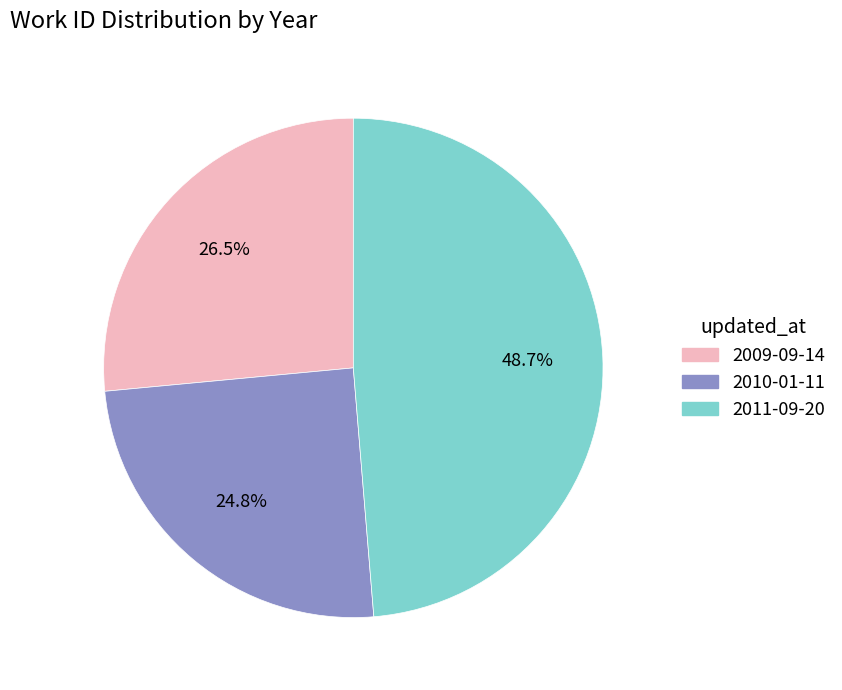

How many slices are in this pie chart?

3